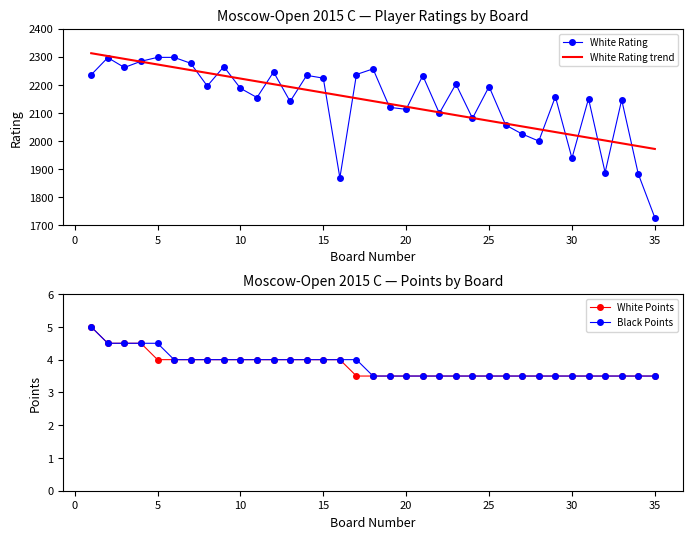

What is the lowest value of the White Rating series?

1727.0